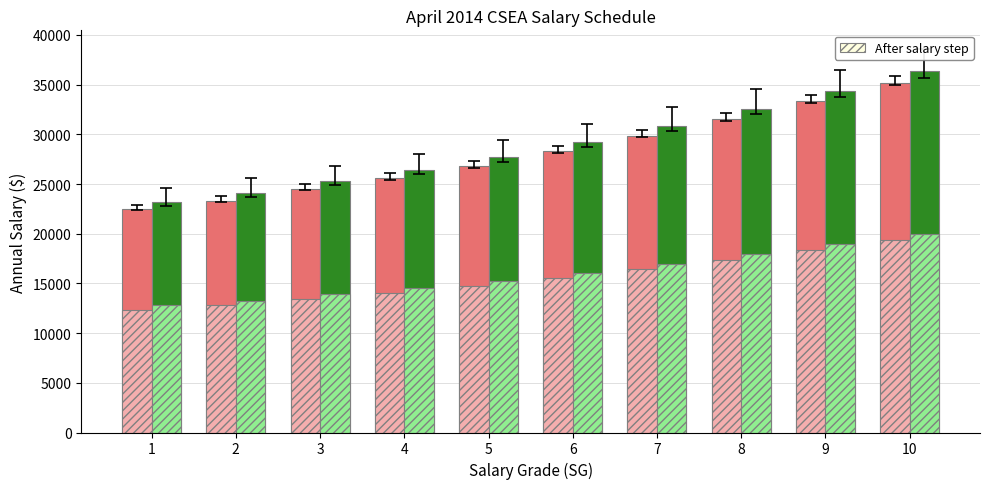

What is the difference between the highest and lowest values at 1?

10875.9